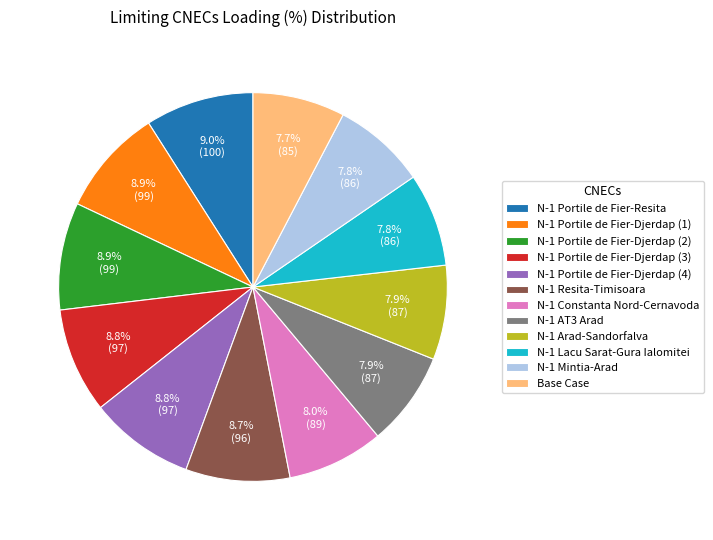

How many segments does this pie chart have?

12